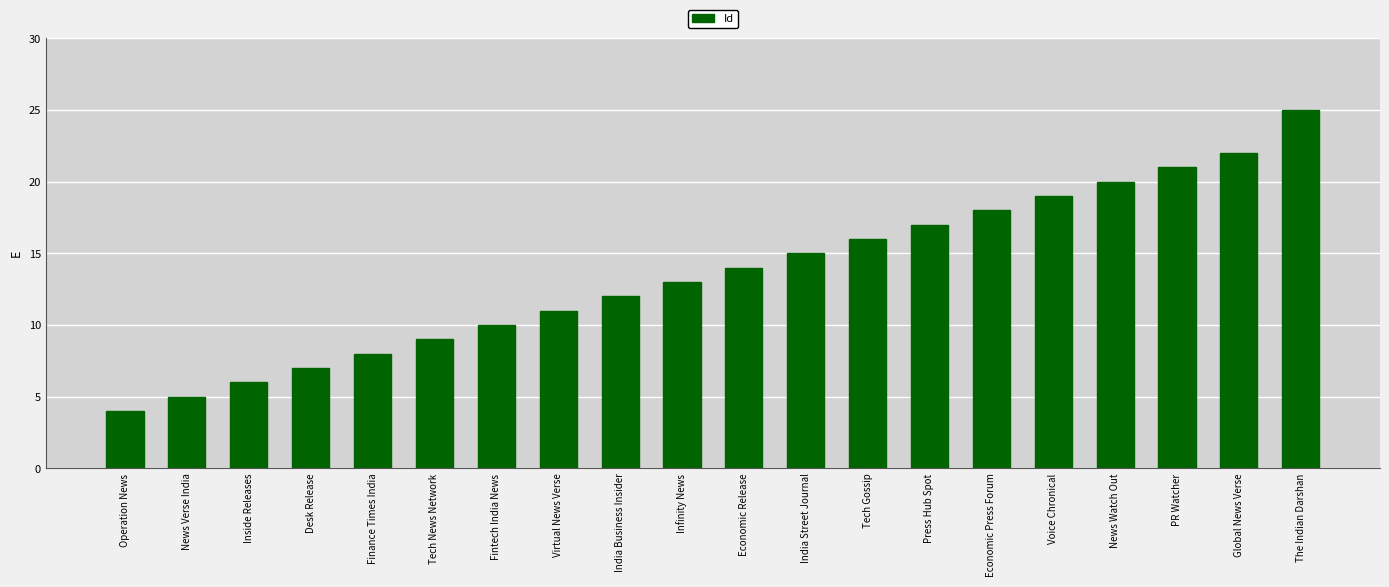

True or false: the data shows 5 at Infinity News.

False